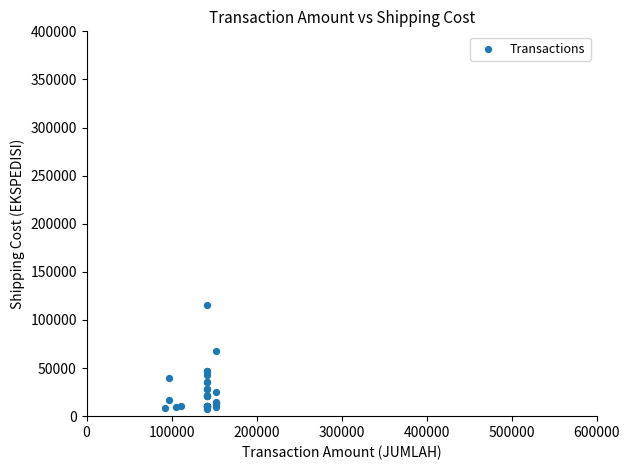

What Y value in the scatter plot is closest to 61044?

68000